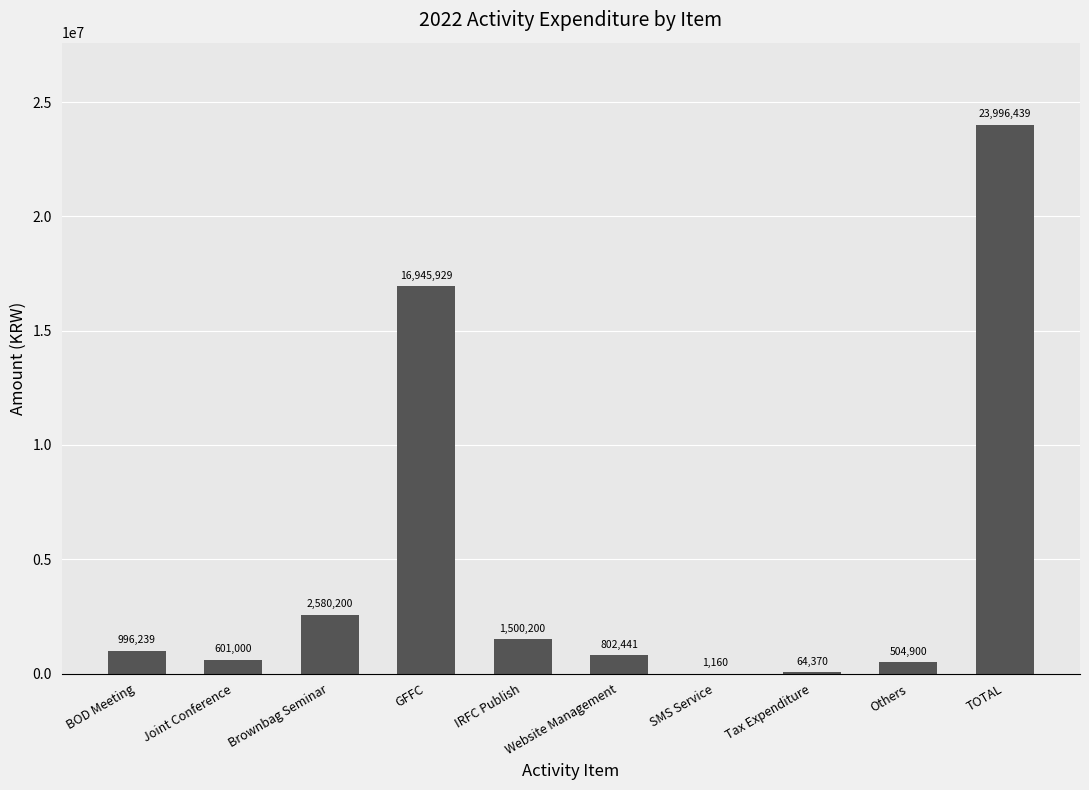

What is the ratio of the value at IRFC Publish to the value at Tax Expenditure?

23.3